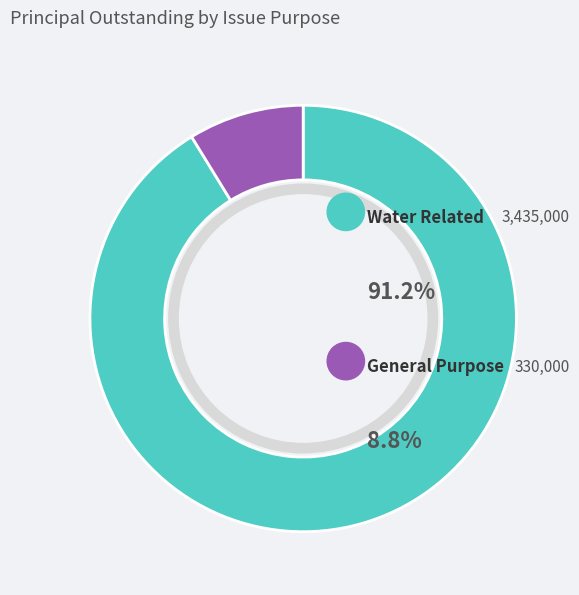

What is the change in value from Water Related to General Purpose?

-3105000